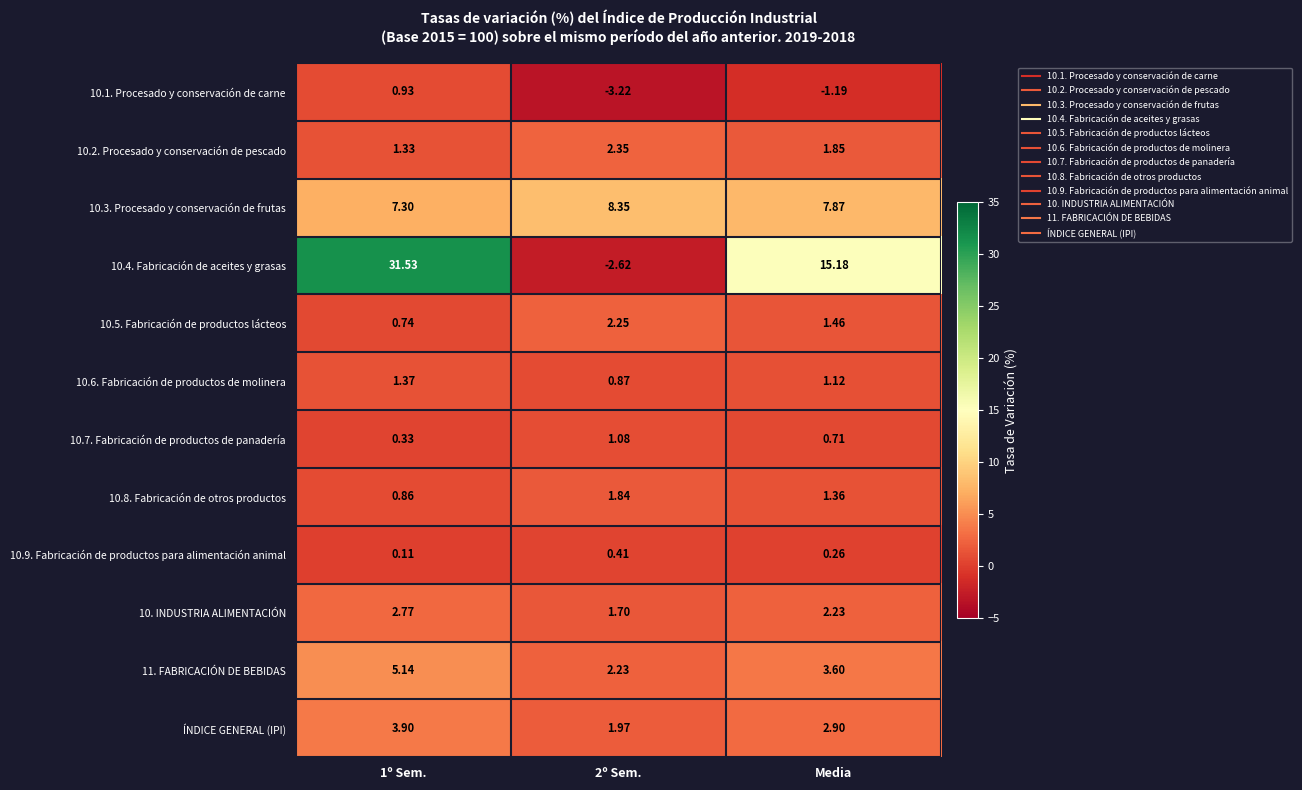

Is the value of ÍNDICE GENERAL (IPI) at 2º Sem. greater than the value of 10.9. Fabricación de productos para alimentación animal at 1º Sem.?

Yes